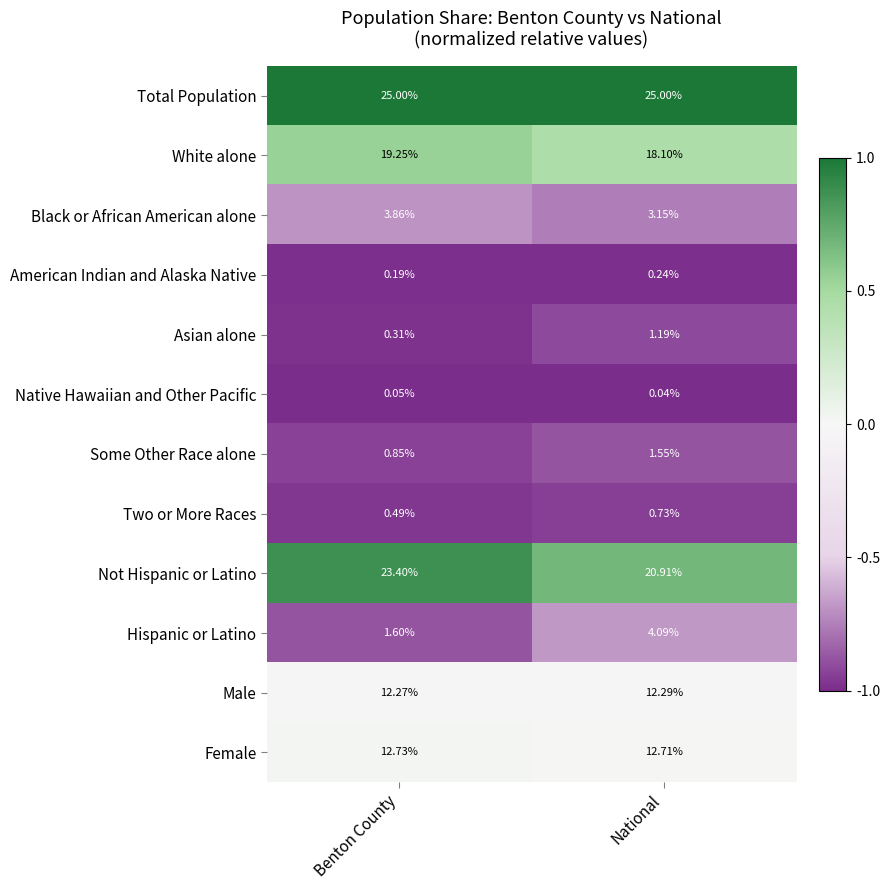

Is the value of Native Hawaiian and Other Pacific at Benton County greater than the value of Black or African American alone at Benton County?

No